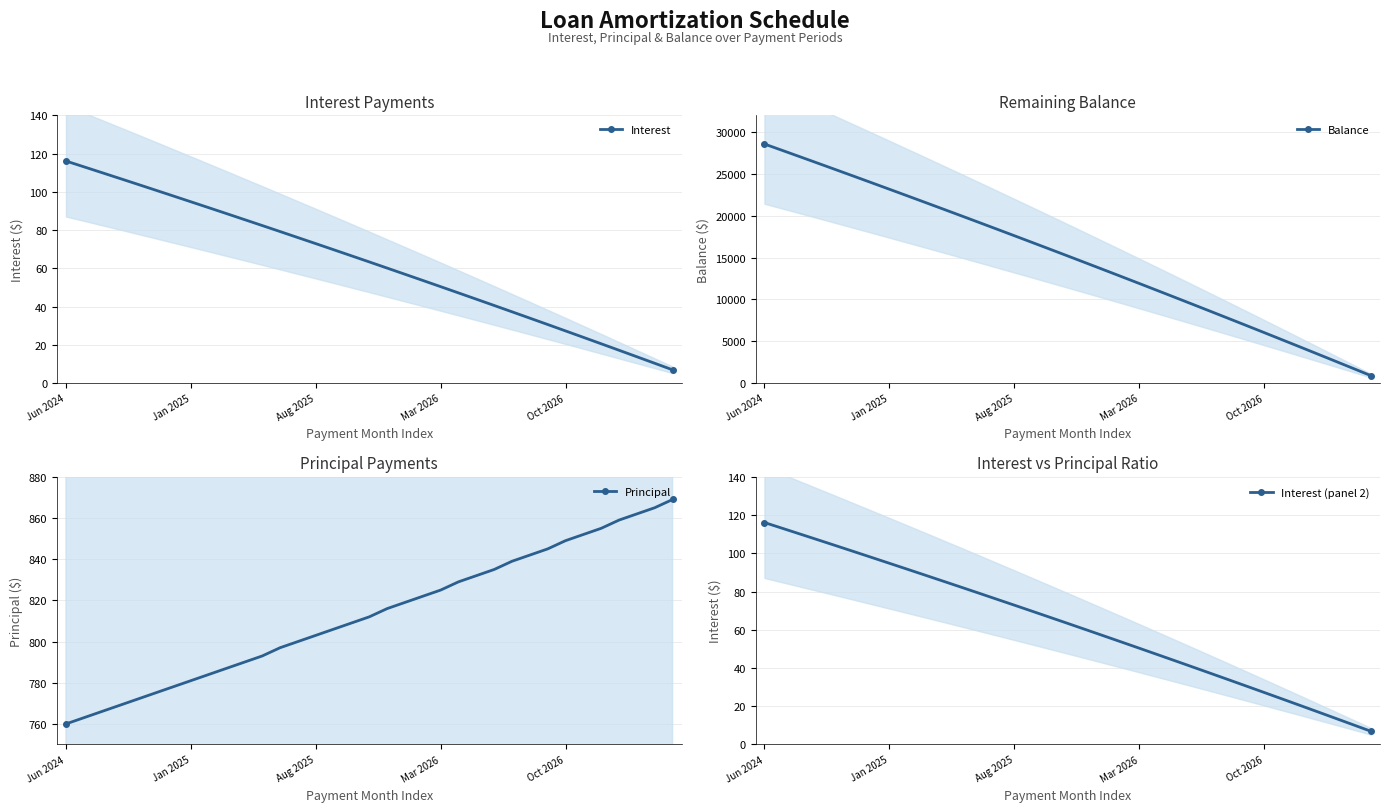

What is the value of the Interest (panel 2) point at the 26th from the left?

37.2